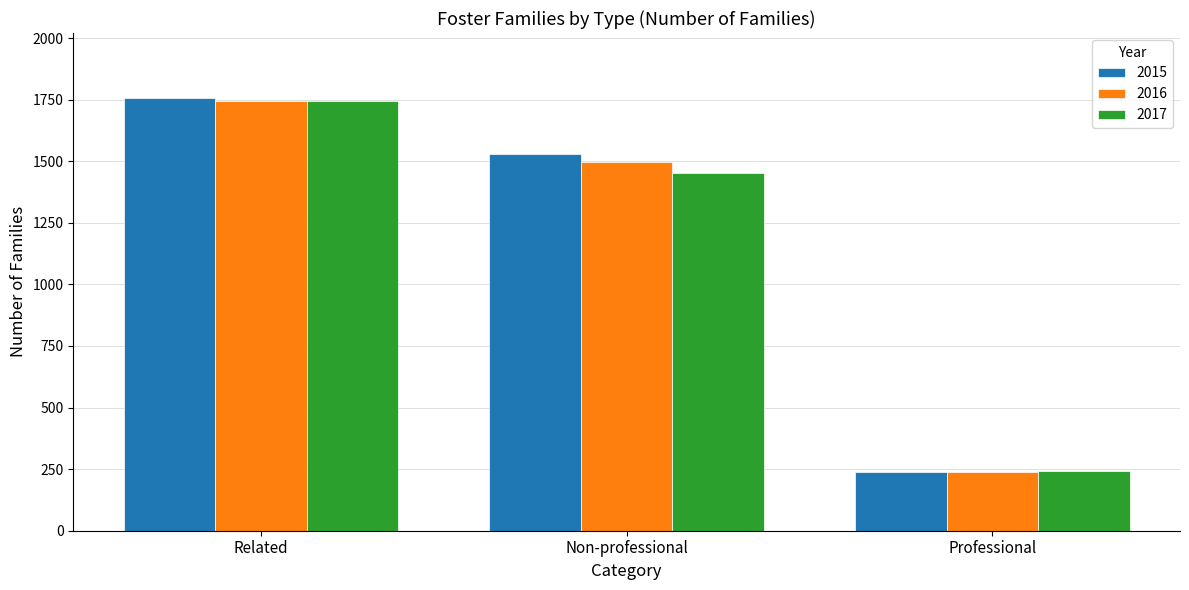

Reading left to right, transcribe all the data shown in this chart.

2015: Related=1757	Non-professional=1529	Professional=240
2016: Related=1745	Non-professional=1497	Professional=240
2017: Related=1744	Non-professional=1451	Professional=241